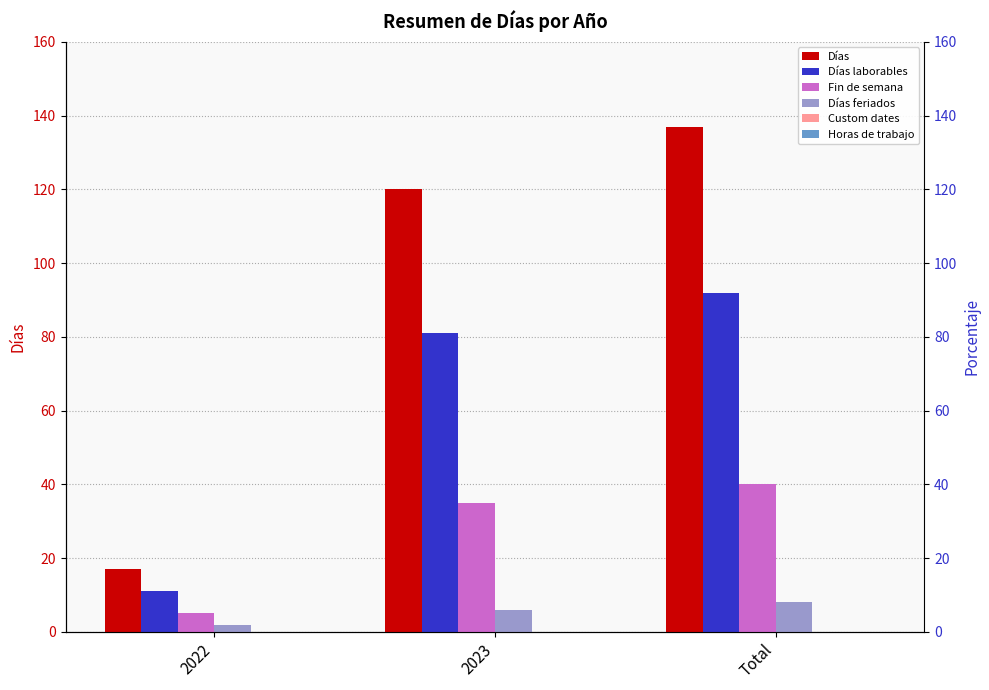

At how many categories does at least one series exceed 38?

2